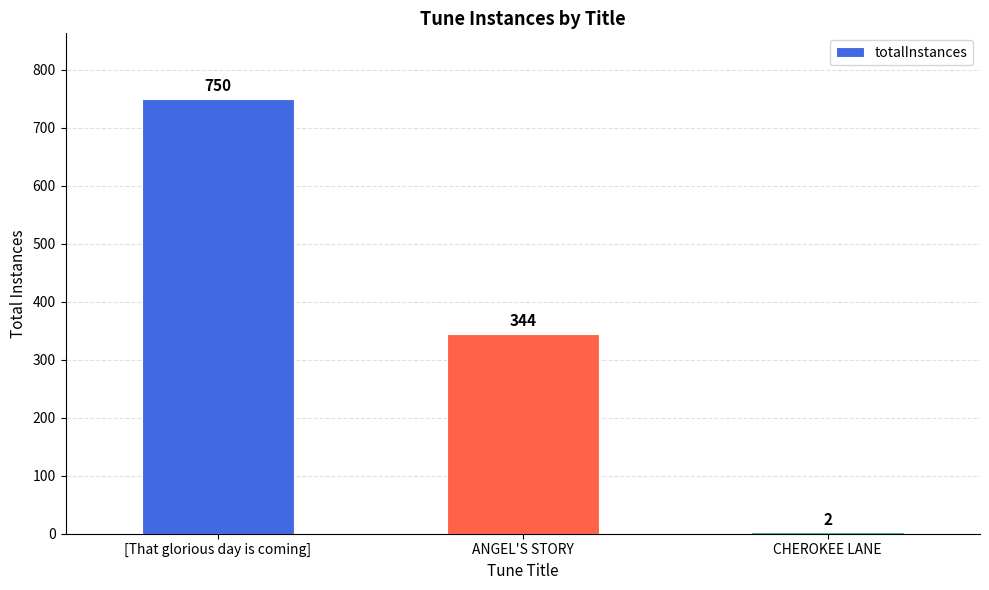

Are the bars horizontal?

No